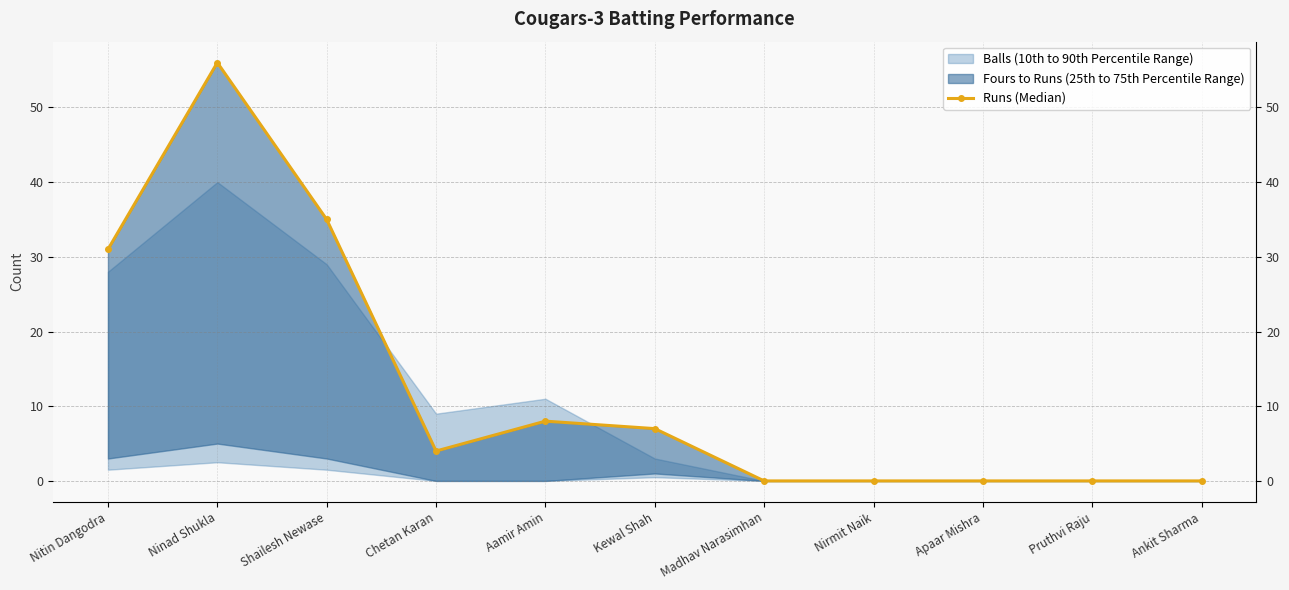

What is the label of the 11th point from the left?

Ankit Sharma